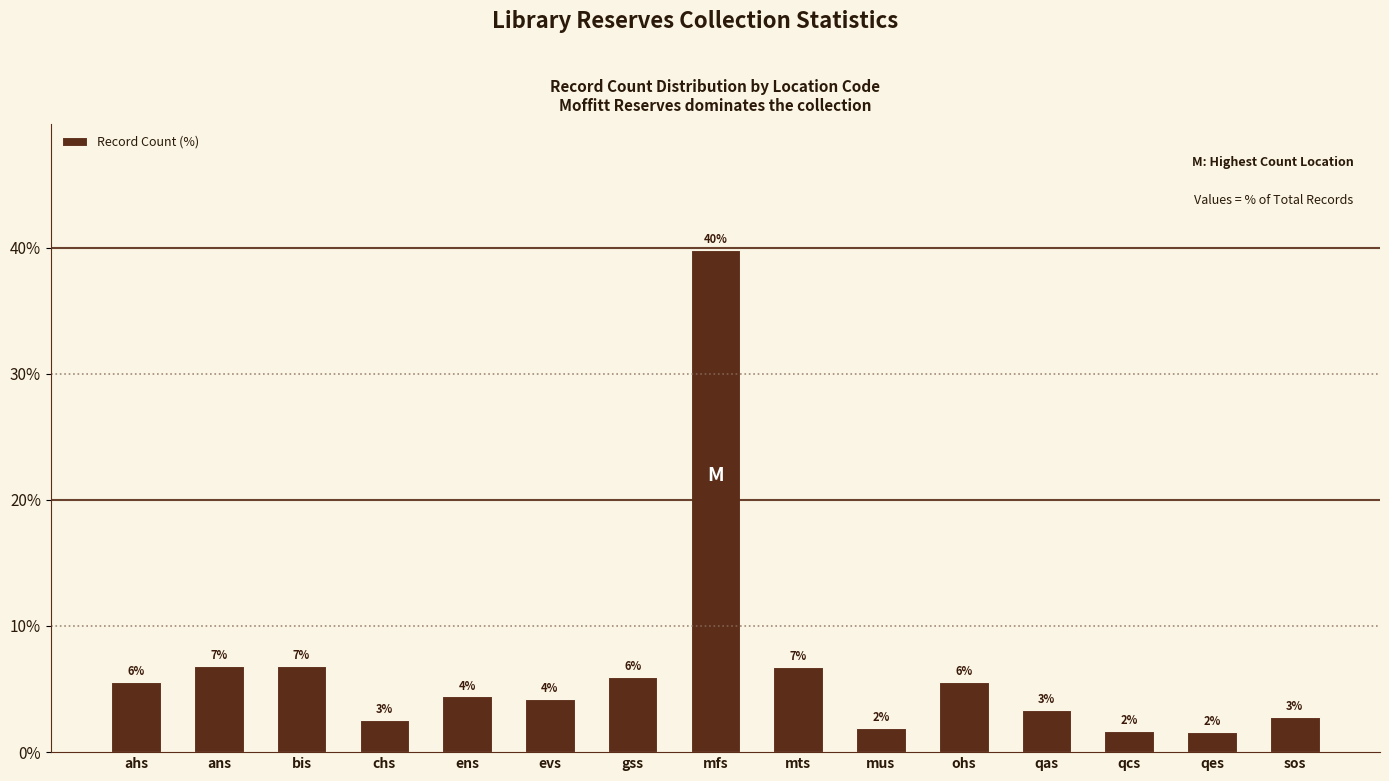

Are the bars horizontal?

No